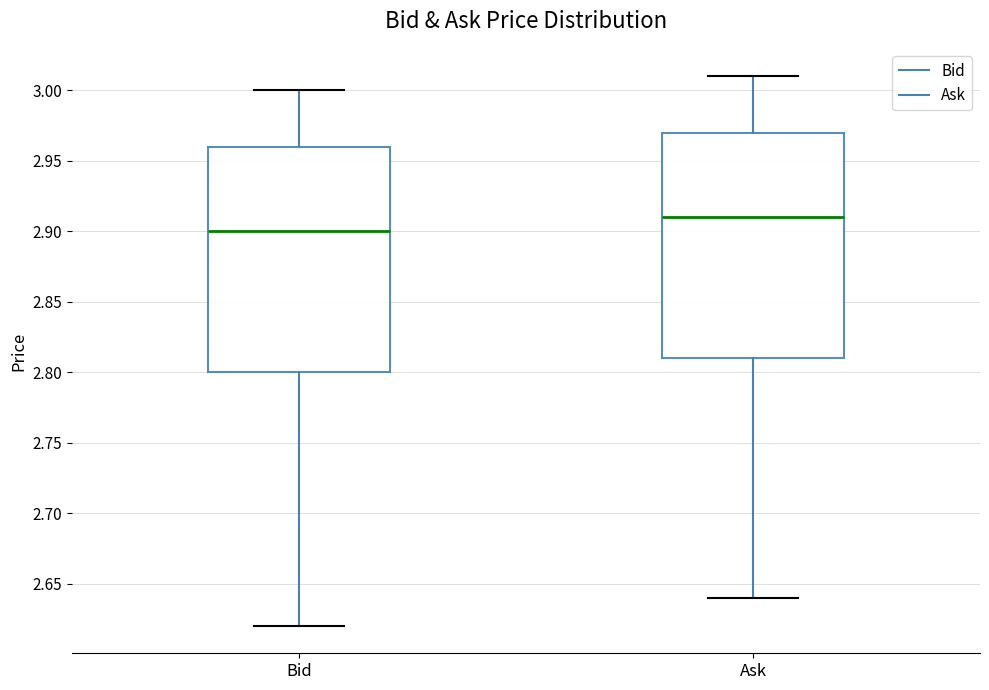

Reading left to right, transcribe this box plot: for each box, give where its median line is, the range the box spans, and where its two whiskers end, as read against the y-axis. The values are not printed on the chart, so give them approximately, as read against the axis.

Bid: median 2.90, box 2.80 to 2.96, whiskers 2.62 to 3.00
Ask: median 2.91, box 2.81 to 2.97, whiskers 2.64 to 3.01